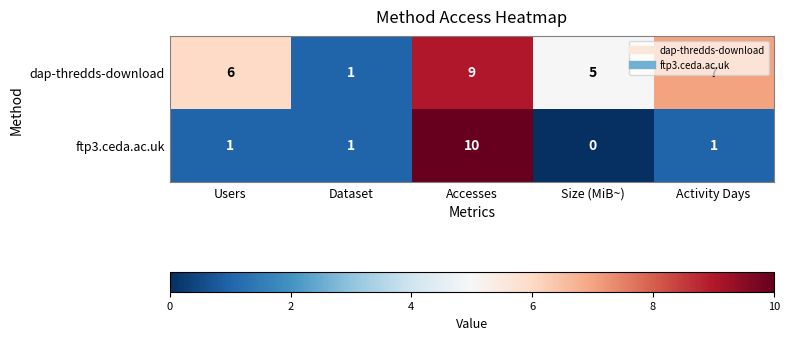

The value of dap-thredds-download at Activity Days is 2. True or false?

False